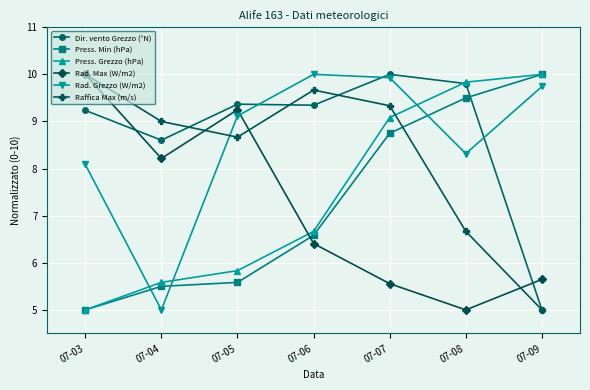

What is the value of the Press. Grezzo (hPa) point at the 5th from the left?

9.1